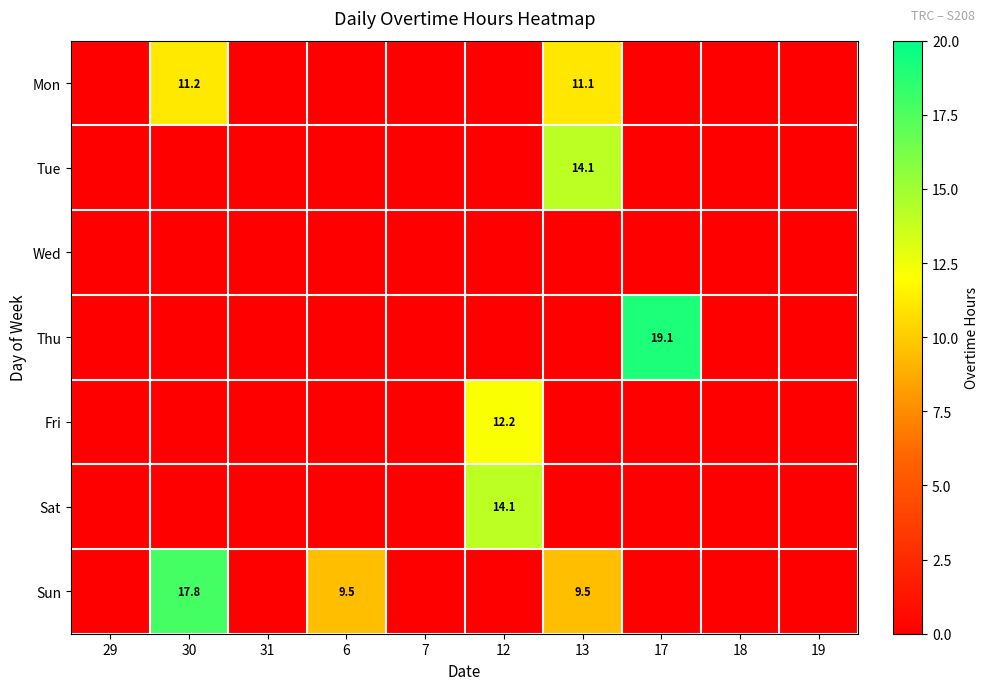

Which category has the lowest value in the Sat series?

29